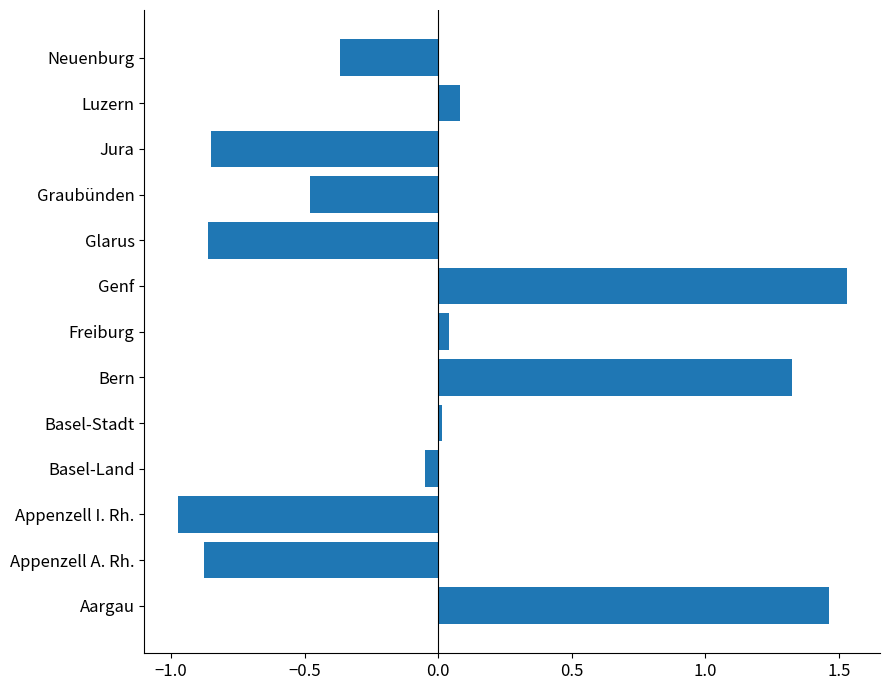

What is the difference between the second highest and second lowest values?

2.3